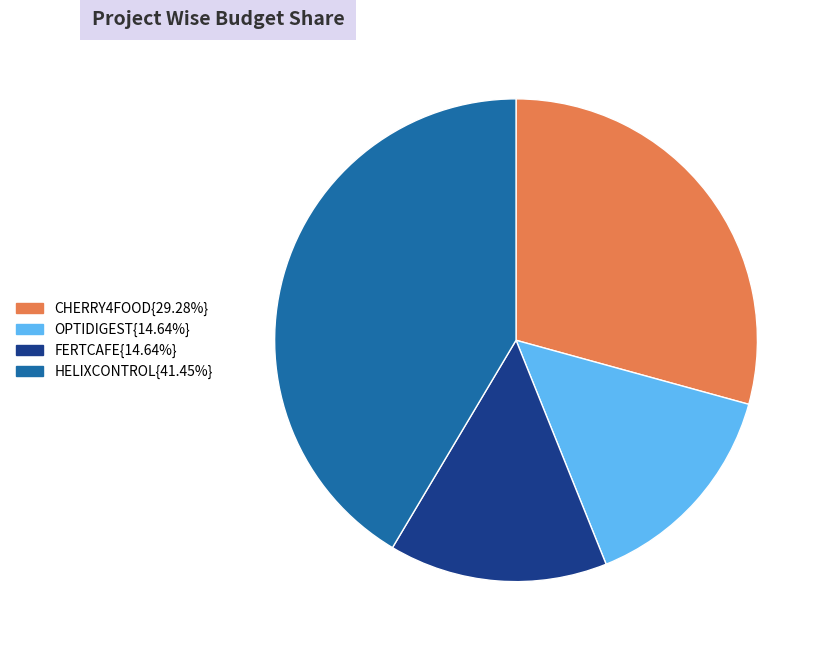

Does any single category account for the majority?

No